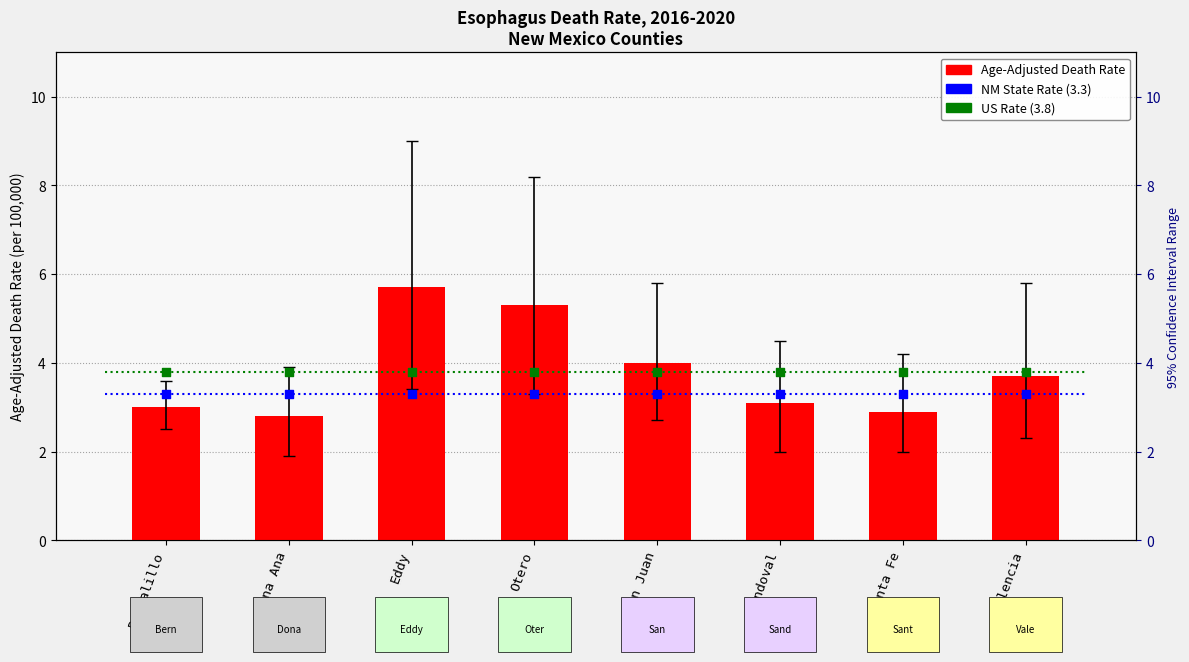

Is the value of NM Rate (3.3) at Dona Ana greater than the value of Age-Adjusted Death Rate at Otero?

No